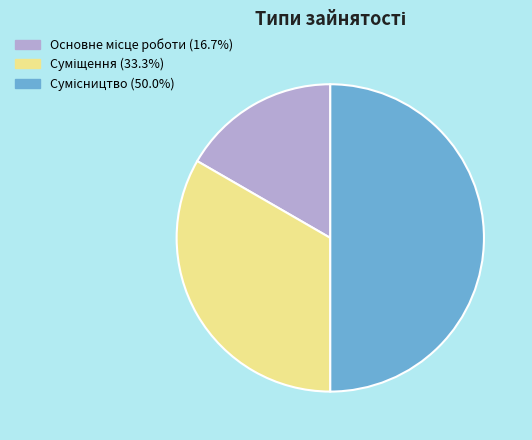

What is the ratio of the value at Сумісництво to the value at Основне місце роботи?

3.0